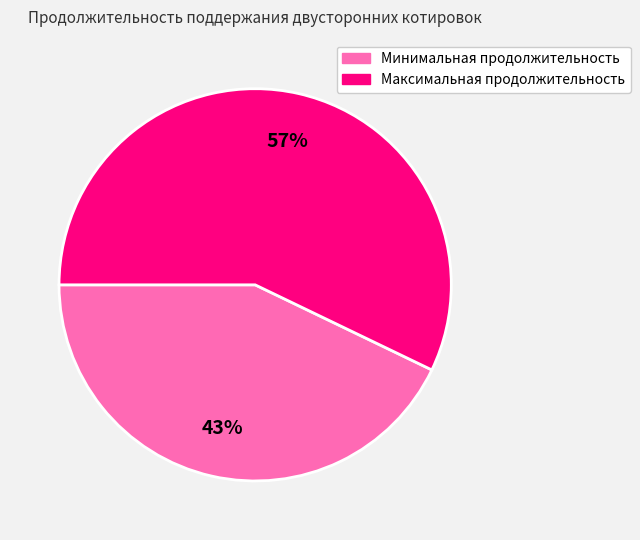

How many segments does this pie chart have?

2